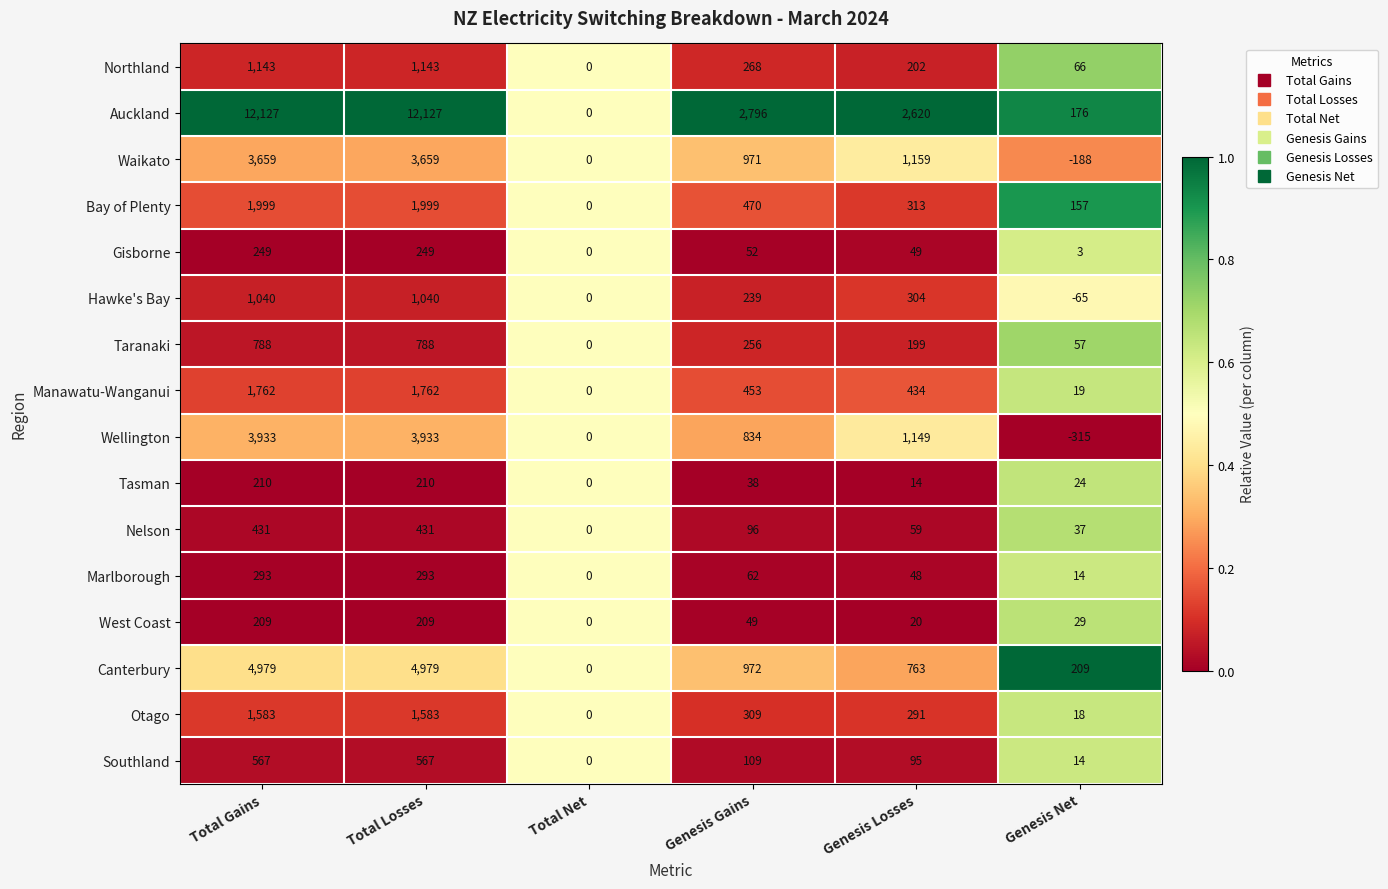

Which series has the largest total across all categories?

Auckland